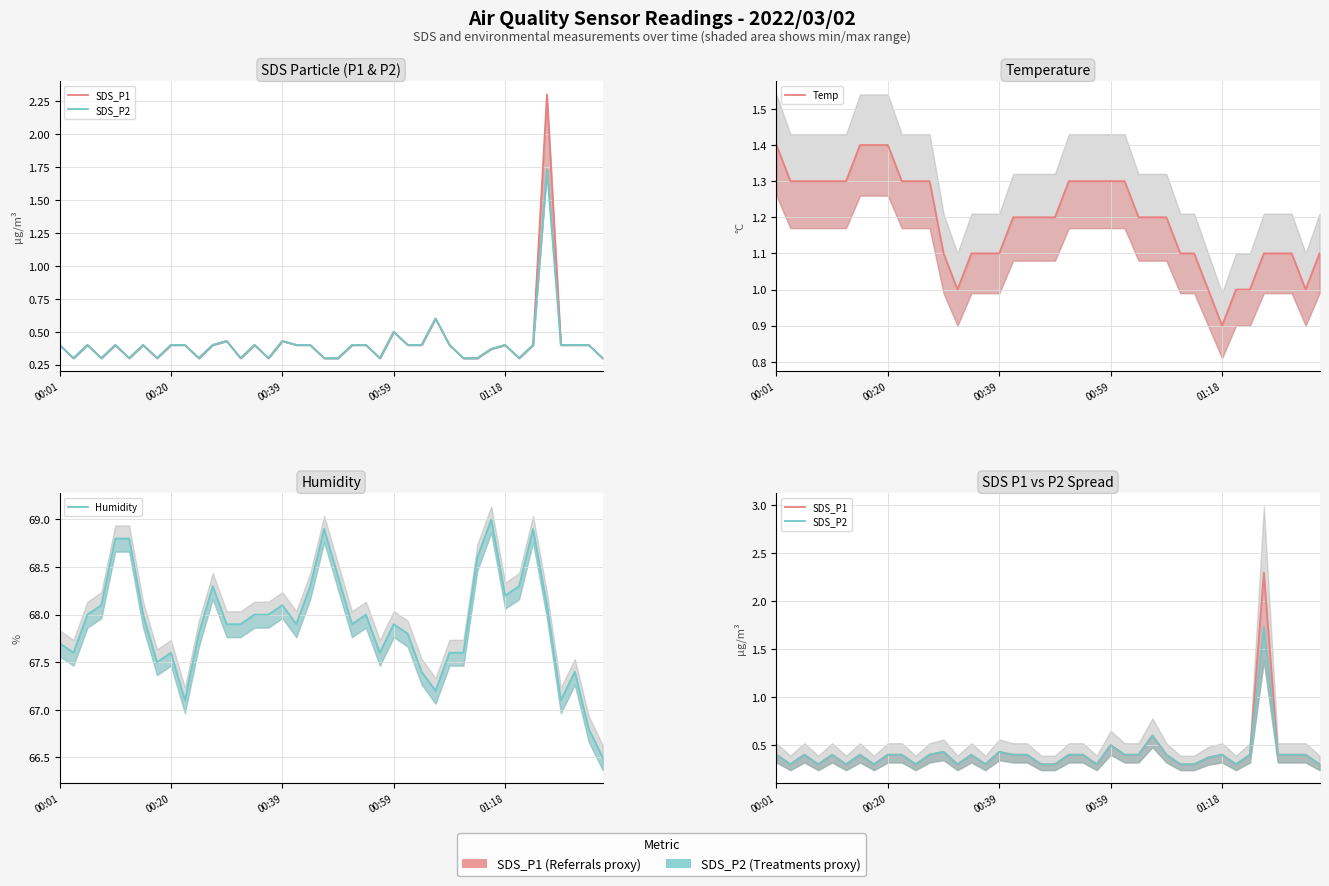

What is the total value across all series at 01:18?

69.9